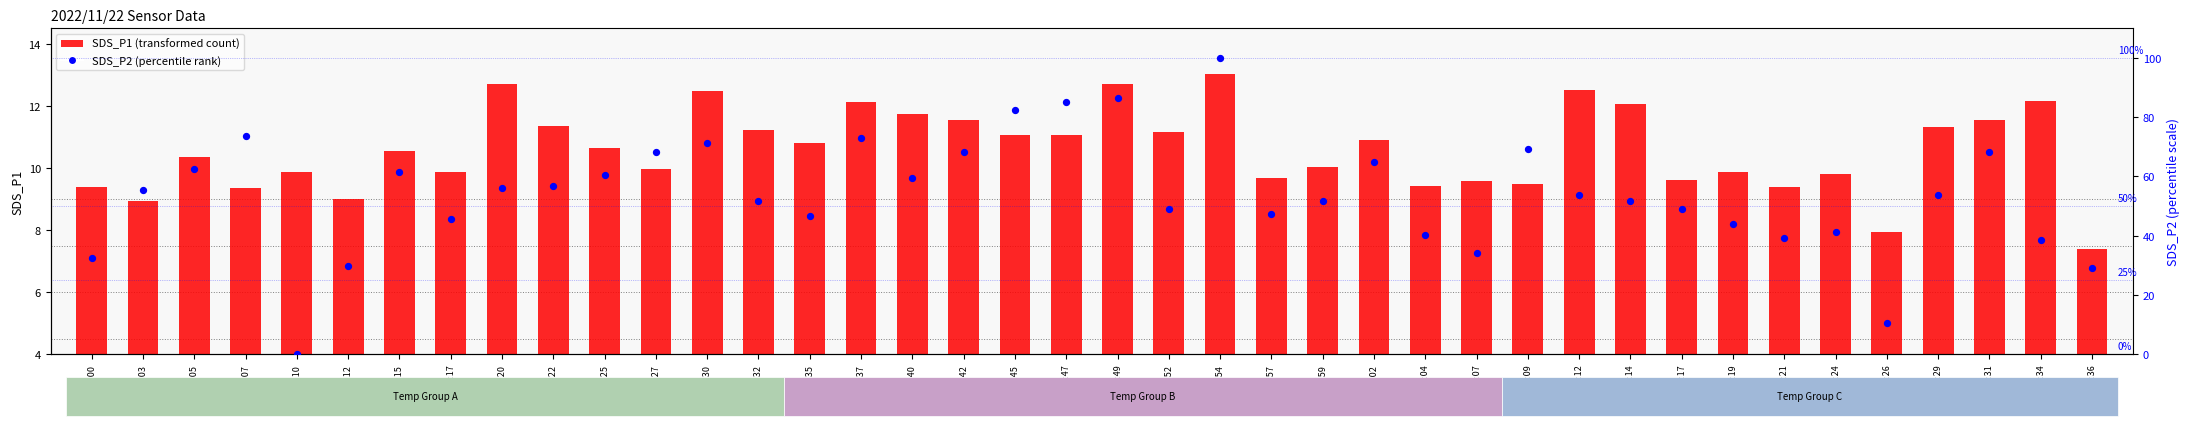

What is the total value across all series at 01:12?

66.2